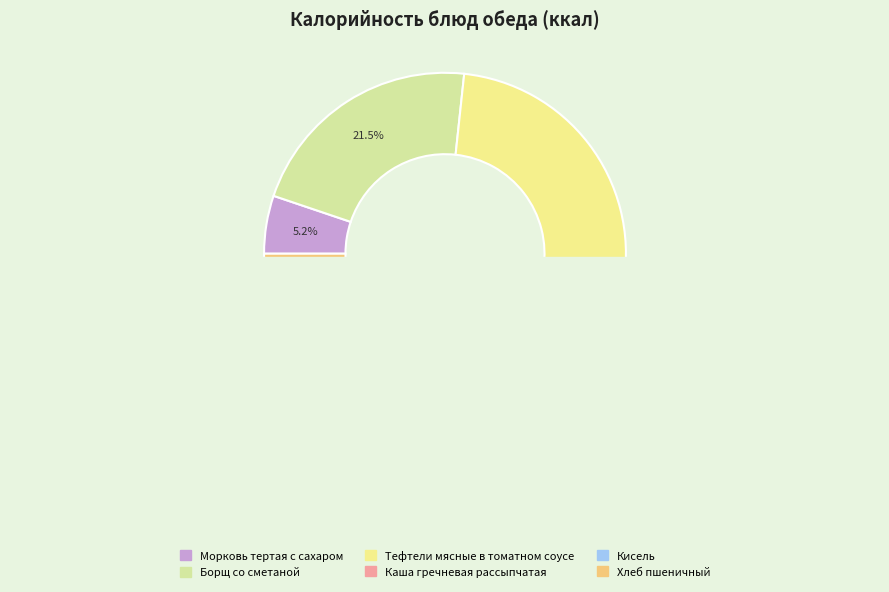

True or false: Каша гречневая рассыпчатая accounts for 1% of the total.

False